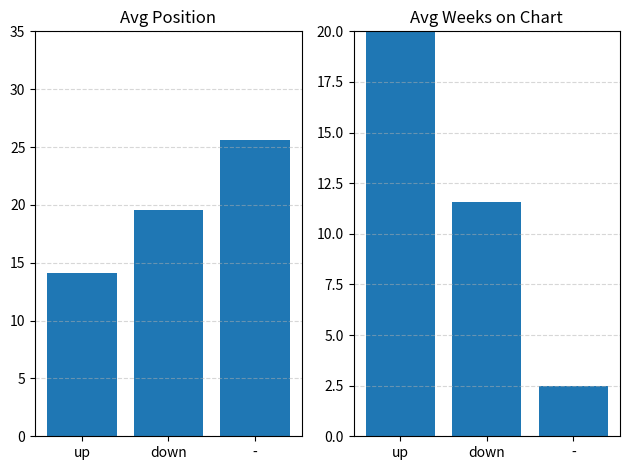

Between down and -, which is larger?

-